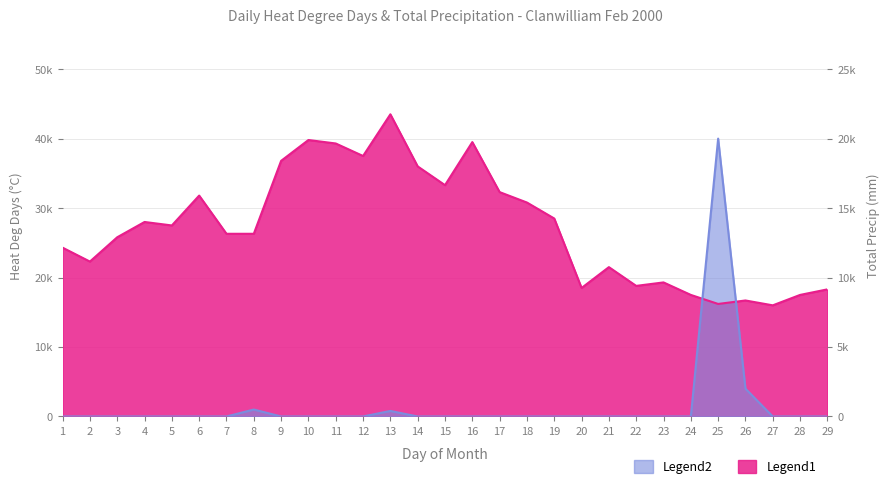

True or false: Total Precip (mm) has a value of -13.1 at 17.

False